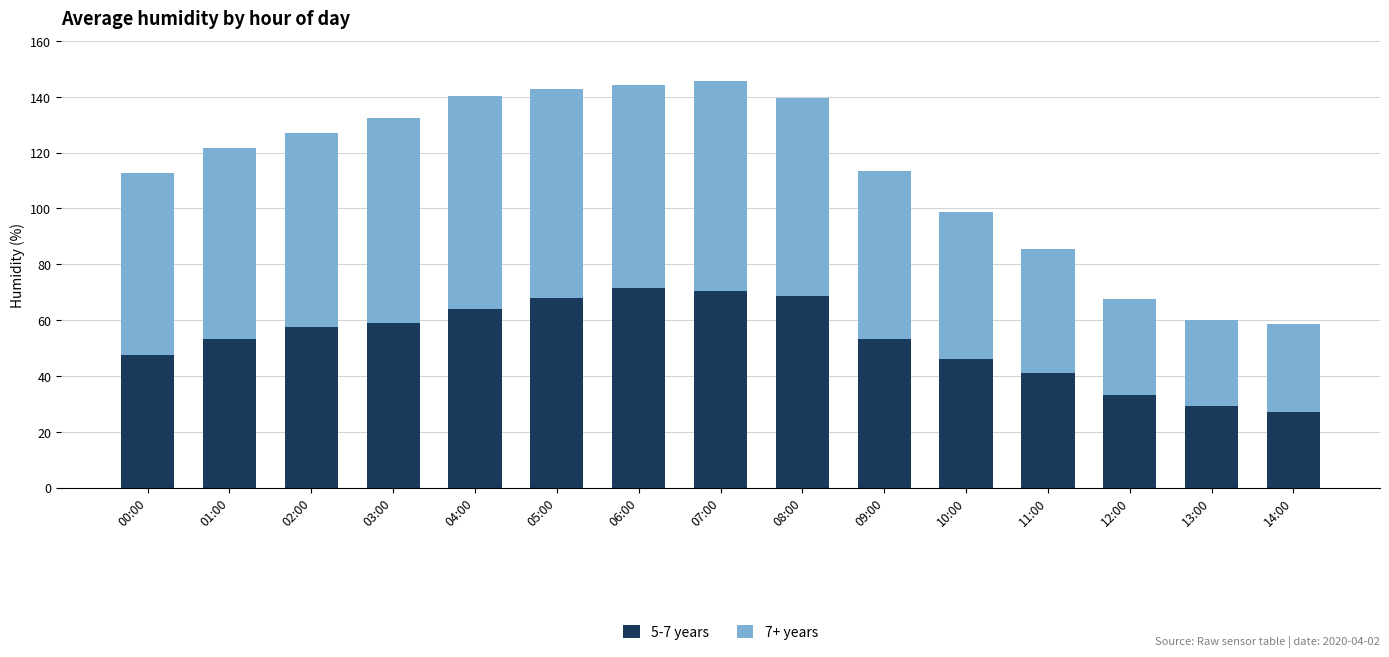

What is the lowest value of the 5-7 years series?

27.1